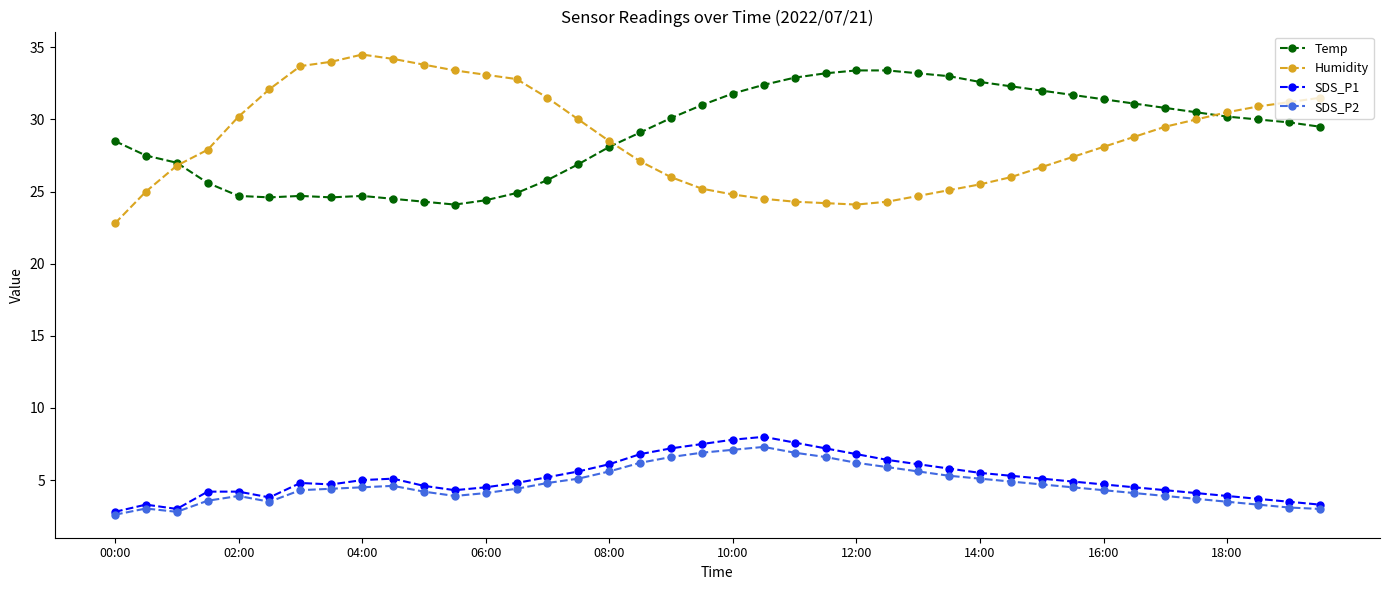

What is the value of the SDS_P1 point at the 12th from the left?

4.3